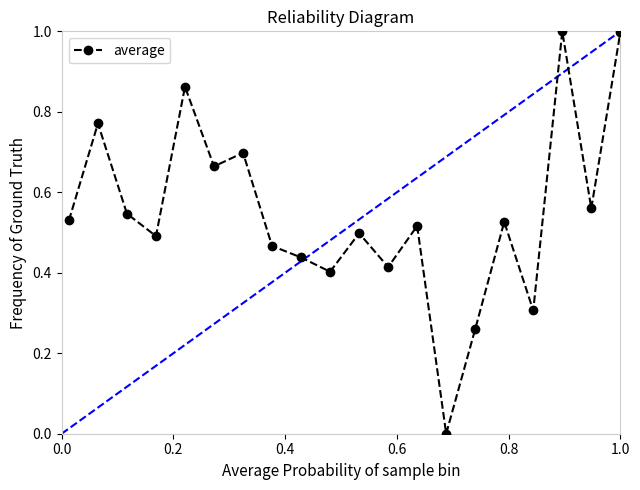

What is the value of the 20th point from the left?

1.0